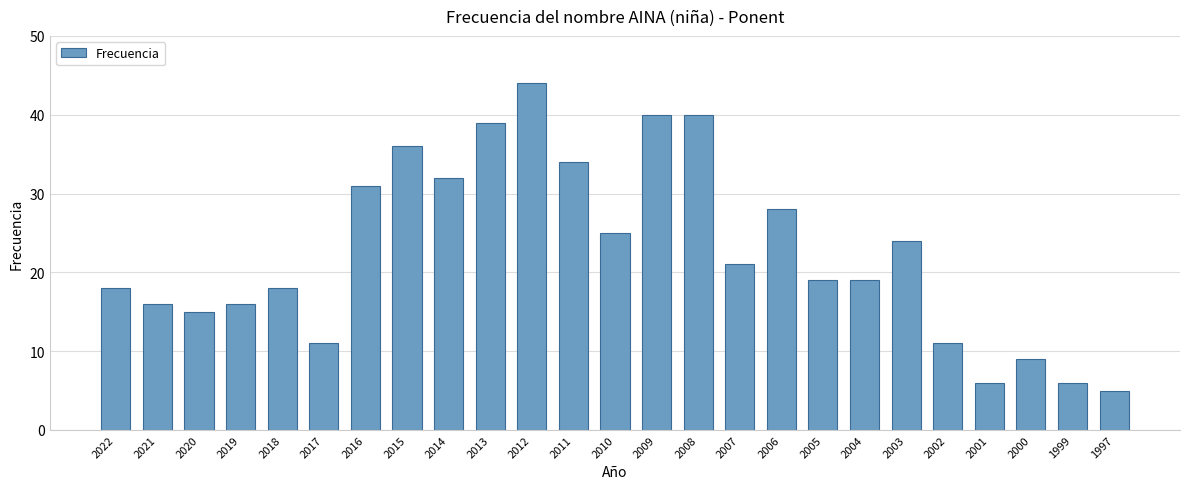

At which category does the chart reach its peak across all series?

2012